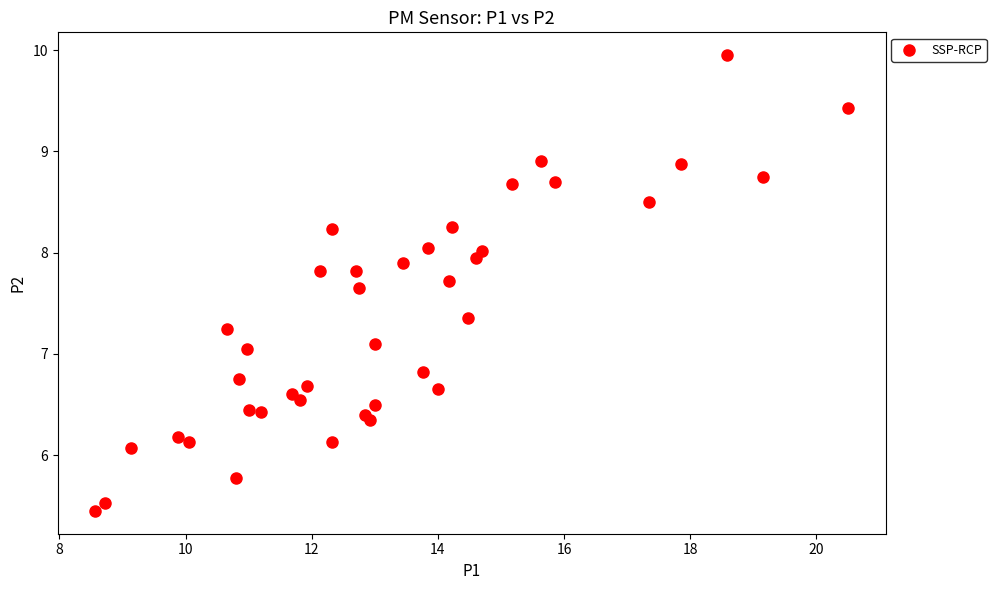

What is the range of X values (max minus min)?

11.9